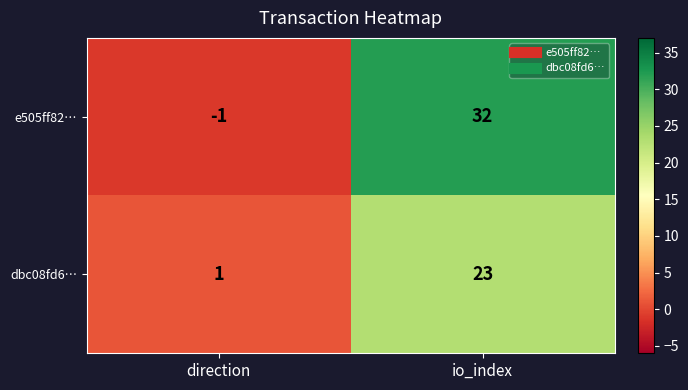

At which label does dbc08fd6… reach its minimum?

direction